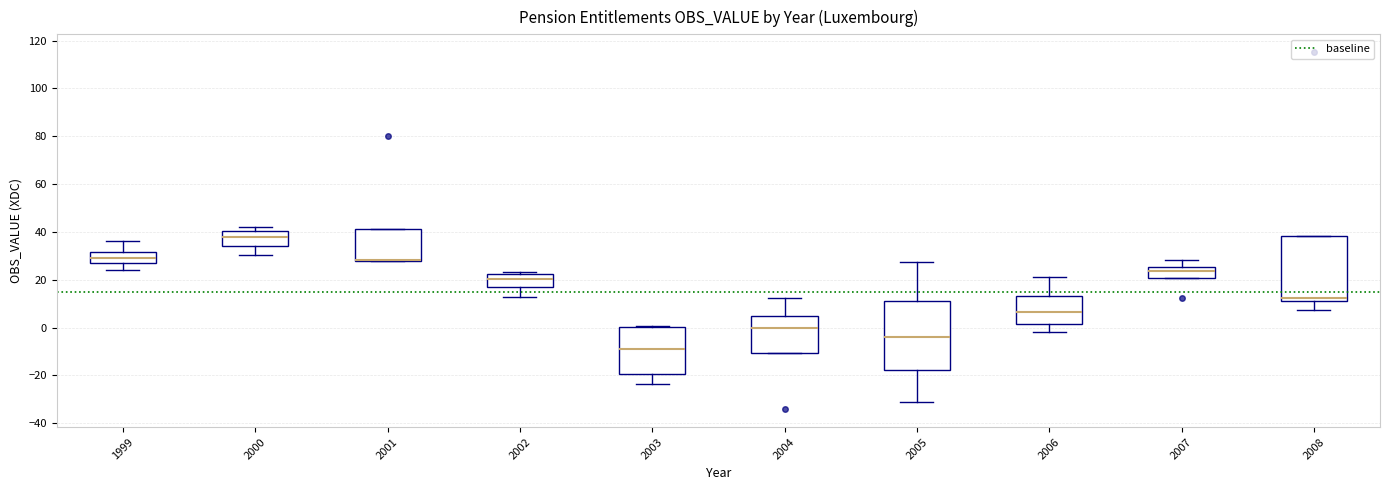

Reading left to right, read every box against the y-axis: the position of its median line, the range the box covers, and the ends of its whiskers. The values are not printed on the chart, so give them approximately, as read against the axis.

1999: median 30, box 28 to 32, whiskers 24 to 36
2000: median 38, box 34 to 40, whiskers 30 to 42
2001: median 28 (drawn on the box's lower edge), box 28 to 42, whiskers 28 to 42
2002: median 20, box 16 to 22, whiskers 12 to 24
2003: median -8, box -20 to 0, whiskers -24 to 0
2004: median 0, box -10 to 4, whiskers -10 to 12
2005: median -4, box -18 to 12, whiskers -32 to 28
2006: median 6, box 2 to 14, whiskers -2 to 22
2007: median 24, box 20 to 26, whiskers 20 to 28
2008: median 12, box 10 to 38, whiskers 8 to 38